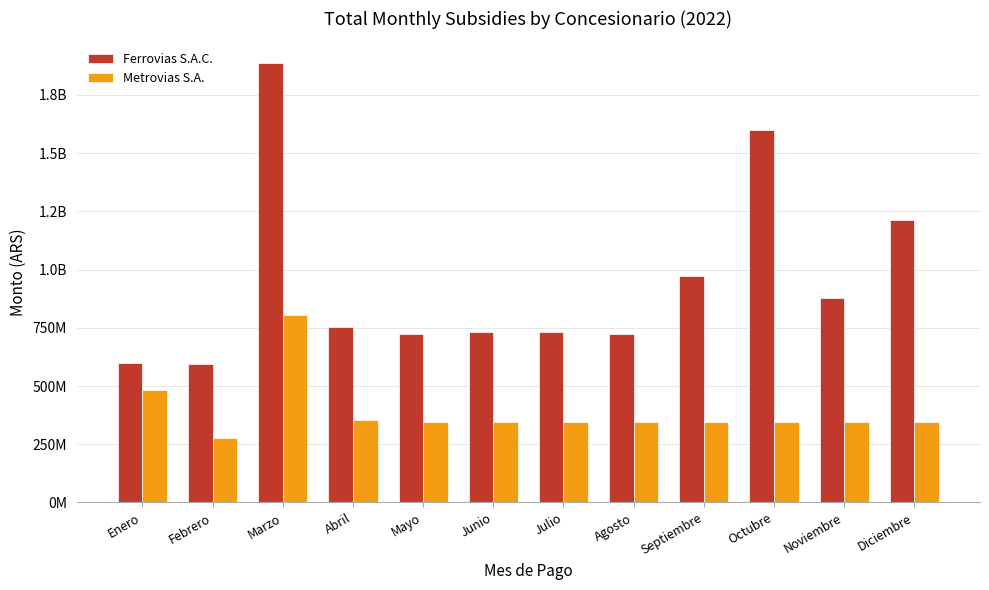

Reading right to left, extract all data points from this chart.

Ferrovias S.A.C.: Diciembre=1212660004	Noviembre=877209022	Octubre=1601168471	Septiembre=973757125	Agosto=723529543	Julio=733230663	Junio=732830155	Mayo=723529543	Abril=752474433	Marzo=1885827221	Febrero=593139743	Enero=600601613
Metrovias S.A.: Diciembre=346858412	Noviembre=346858412	Octubre=346858412	Septiembre=346858412	Agosto=346858412	Julio=346858412	Junio=346858412	Mayo=346858412	Abril=352532779	Marzo=807085742	Febrero=278815775	Enero=483908577